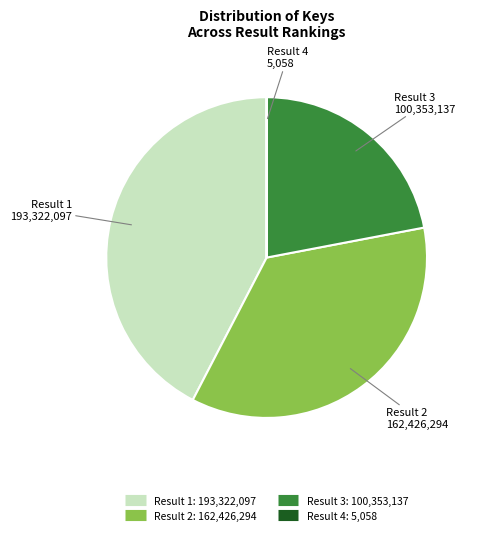

Is there any slice that represents more than half of the pie?

No